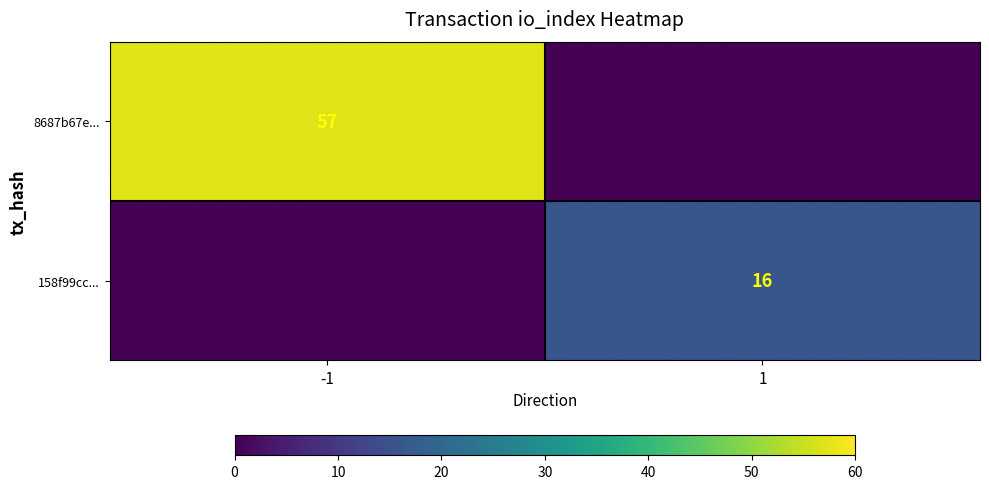

The 158f99cc... series shows 16 at 1. True or false?

True